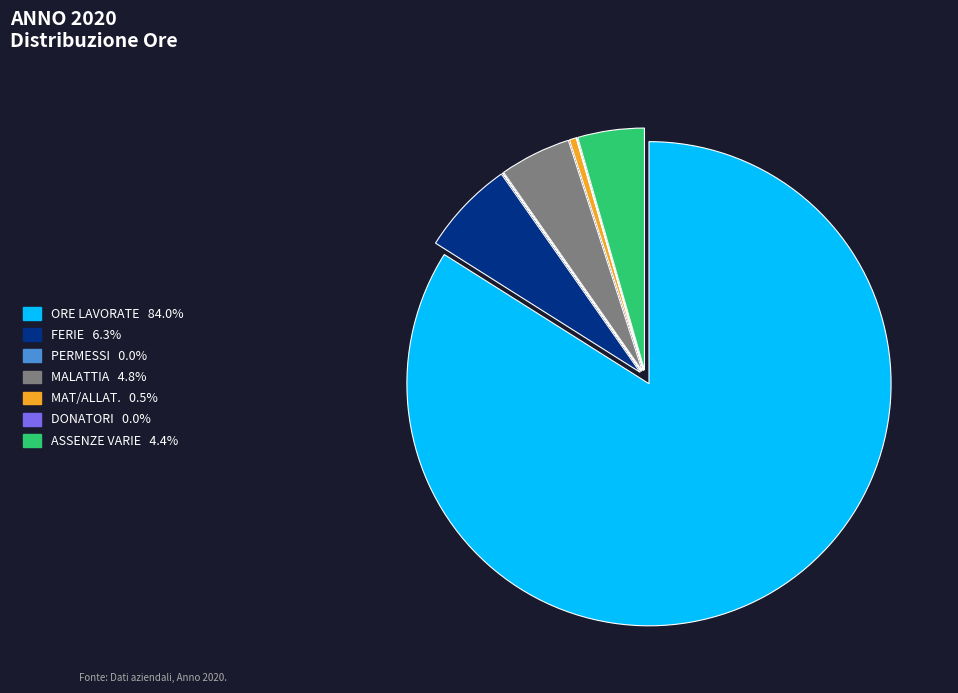

Does any single category account for the majority?

Yes